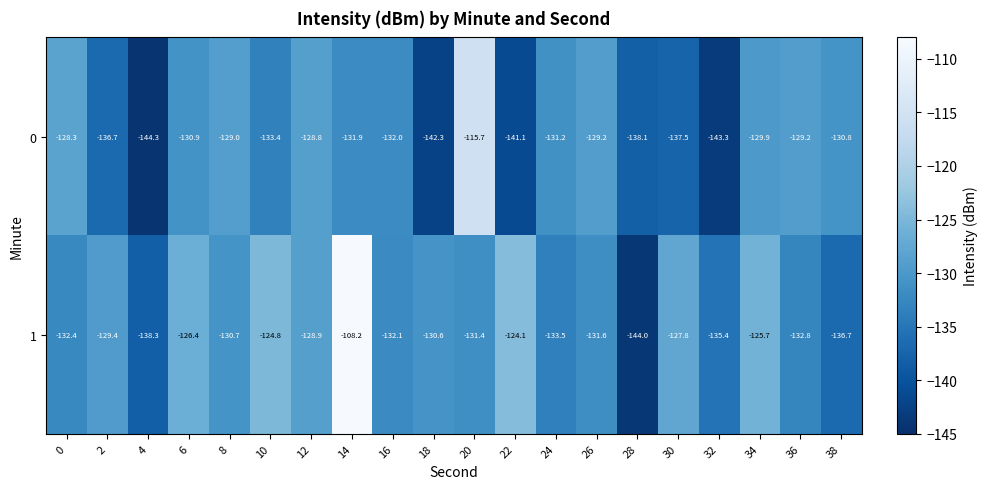

What is the total value across all series at 4?

-282.6